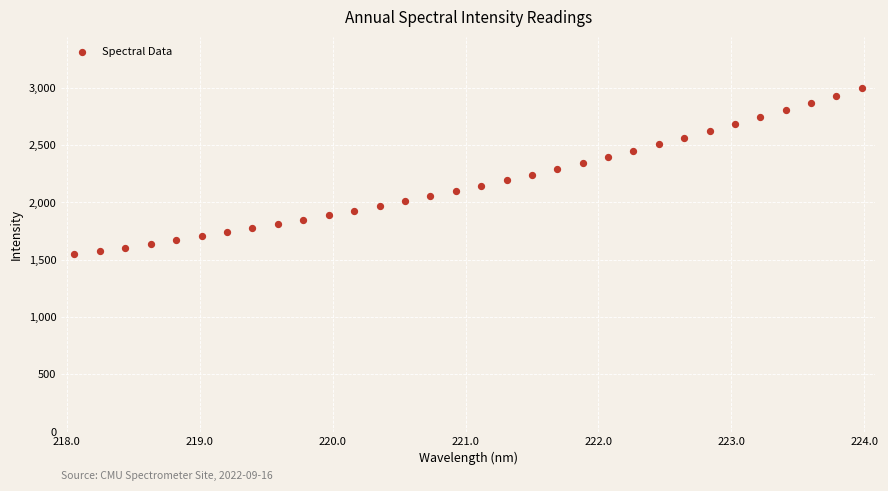

What is the range of X values (max minus min)?

5.9